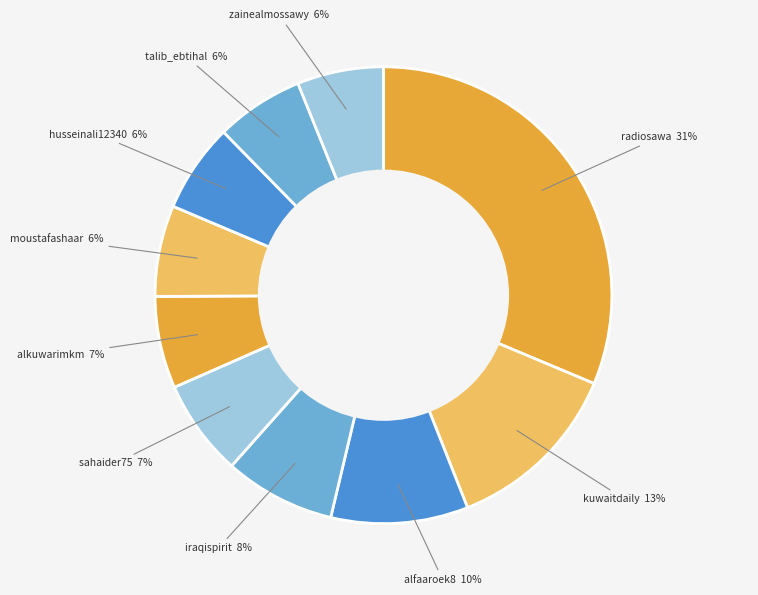

Rank the categories by value from lowest to highest.

zainealmossawy, talib_ebtihal, husseinali12340, moustafashaar, alkuwarimkm, sahaider75, iraqispirit, alfaaroek8, kuwaitdaily, radiosawa